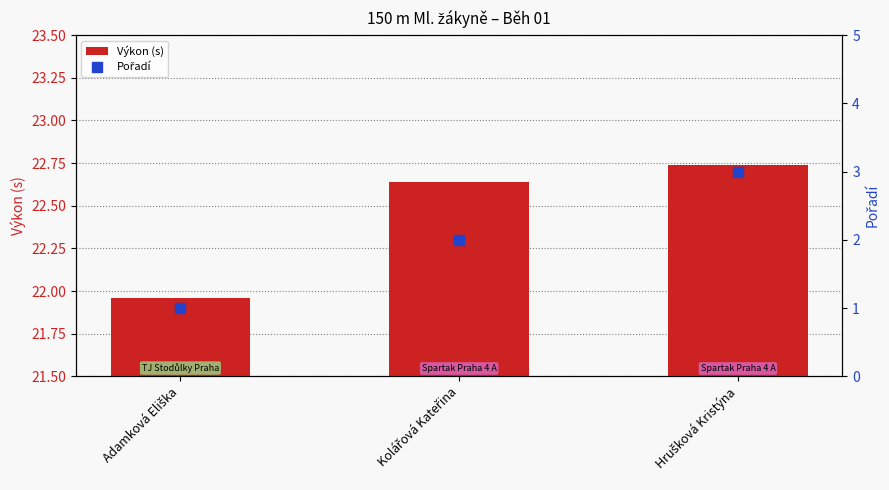

What is the total value across all series at Kolářová Kateřina?

24.6